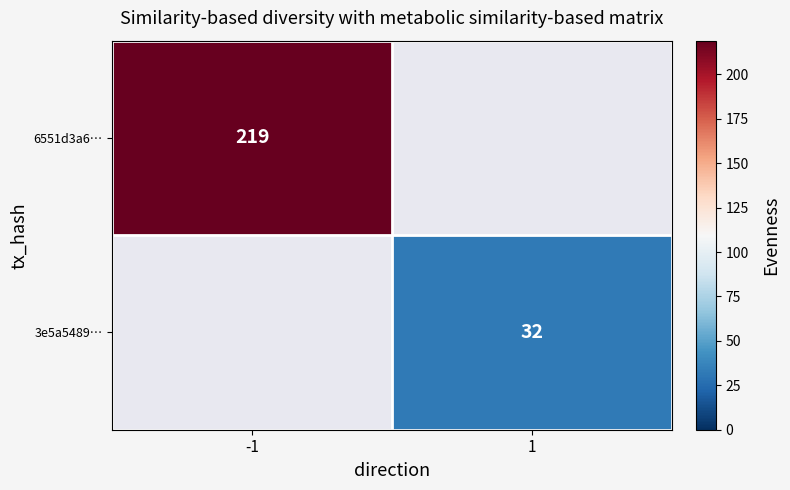

Is it true that 3e5a5489… equals 32 at 1?

True